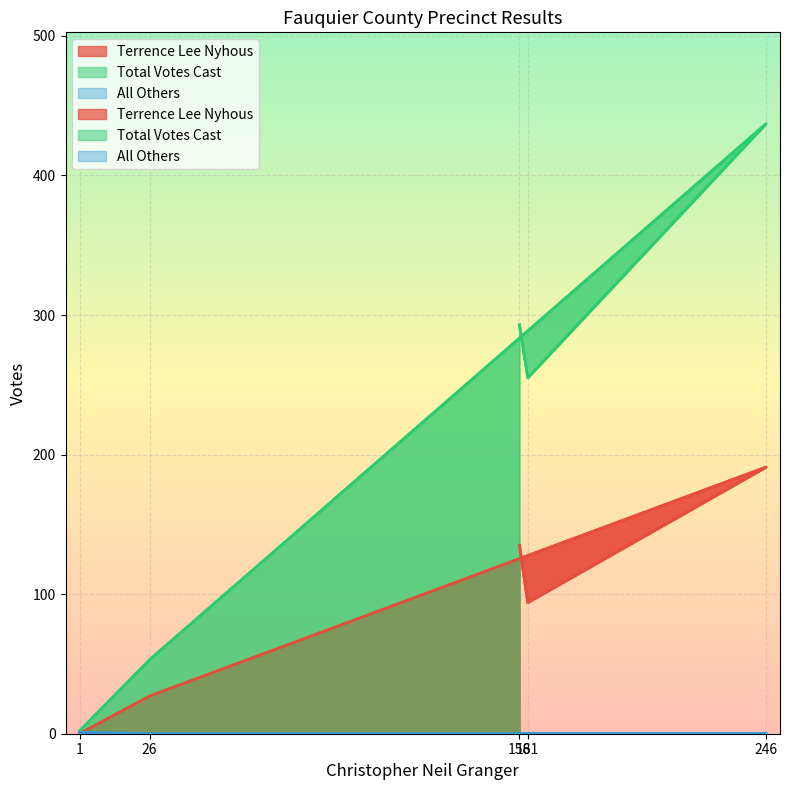

How many values in the Total Votes Cast series exceed 255?

2